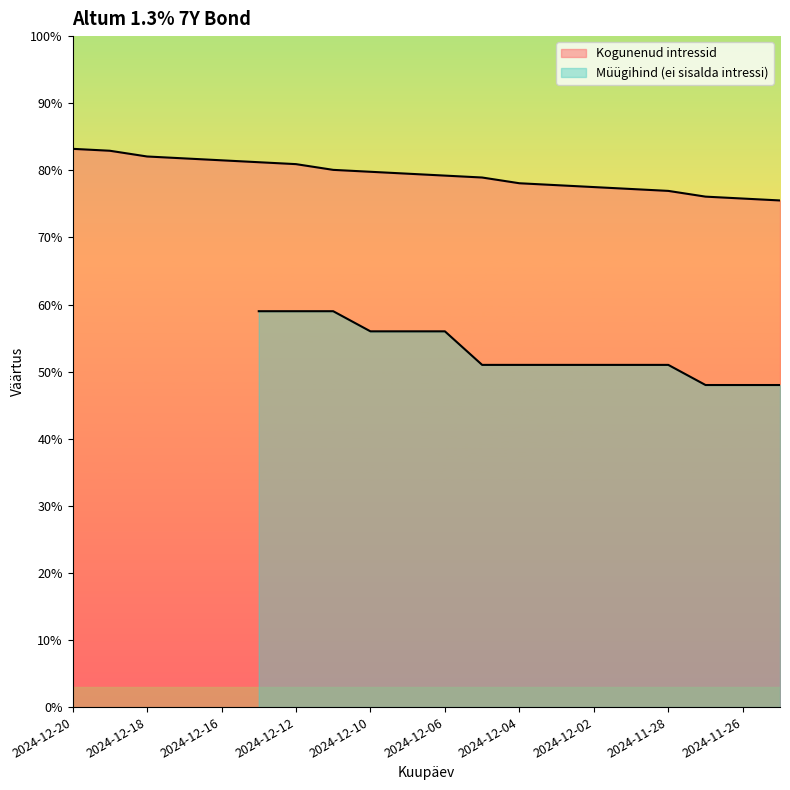

Rank the categories by value from highest to lowest.

2024-12-20, 2024-12-19, 2024-12-18, 2024-12-17, 2024-12-16, 2024-12-13, 2024-12-12, 2024-12-11, 2024-12-10, 2024-12-09, 2024-12-06, 2024-12-05, 2024-12-04, 2024-12-03, 2024-12-02, 2024-11-29, 2024-11-28, 2024-11-27, 2024-11-26, 2024-11-25